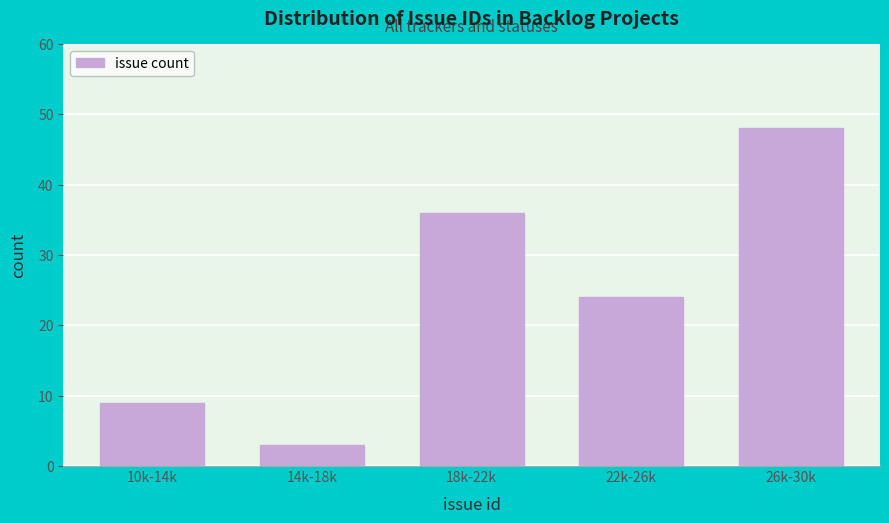

Reading left to right, extract all data points from this chart.

10k-14k=9	14k-18k=3	18k-22k=36	22k-26k=24	26k-30k=48